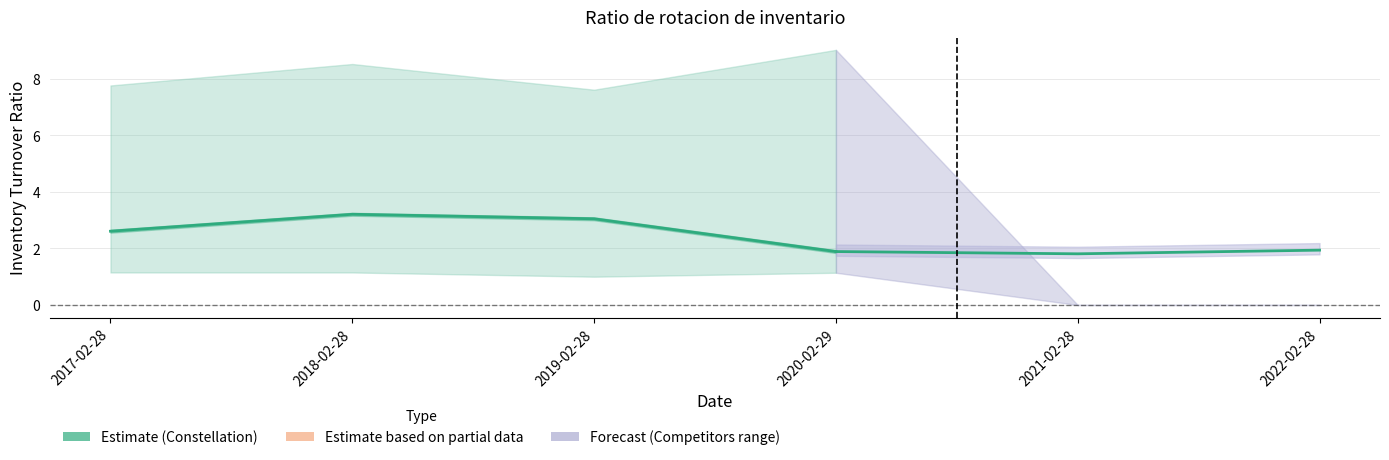

How many interior local peaks (higher than both neighbors) does the data have?

1